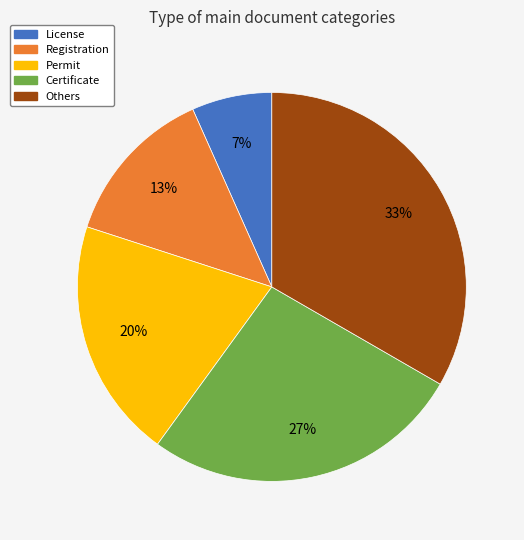

Is Certificate the majority of the pie?

No